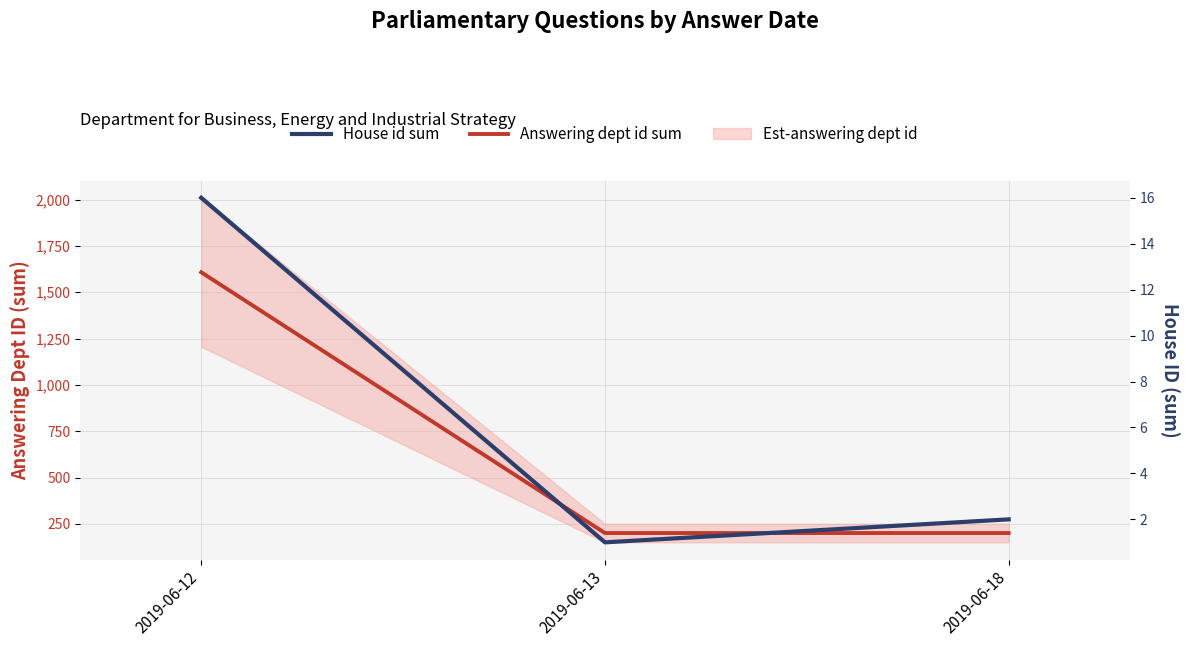

True or false: Answering dept id sum has a value of 201 at 2019-06-18.

True